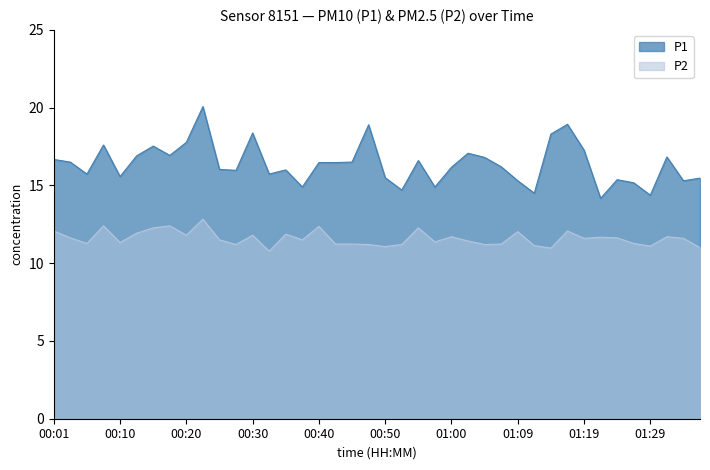

How many data points in P2 are above 11?

37